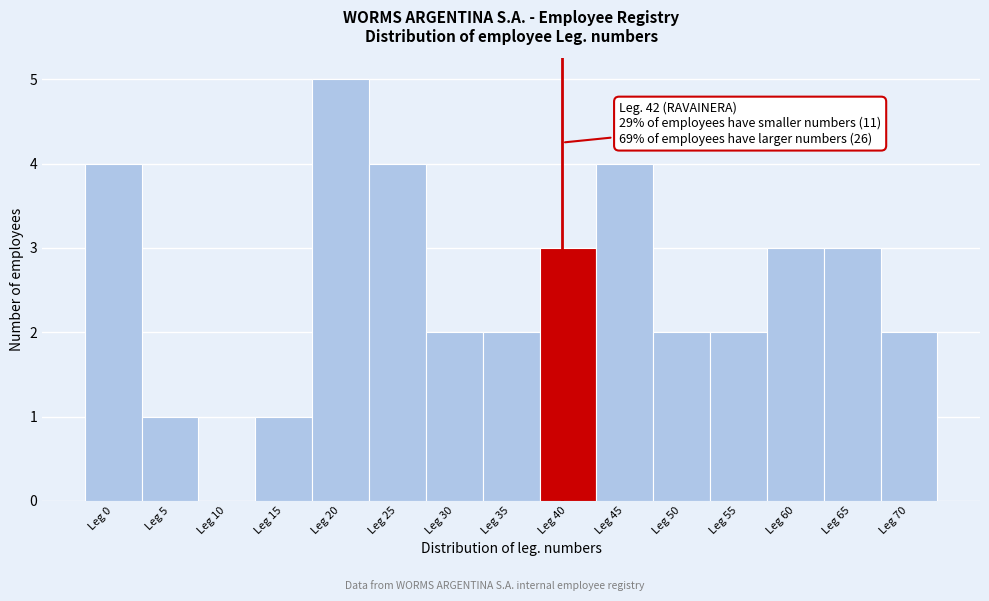

Reading left to right, what are all the values shown in this chart?

Leg 0=4	Leg 5=1	Leg 10=0	Leg 15=1	Leg 20=5	Leg 25=4	Leg 30=2	Leg 35=2	Leg 40=3	Leg 45=4	Leg 50=2	Leg 55=2	Leg 60=3	Leg 65=3	Leg 70=2